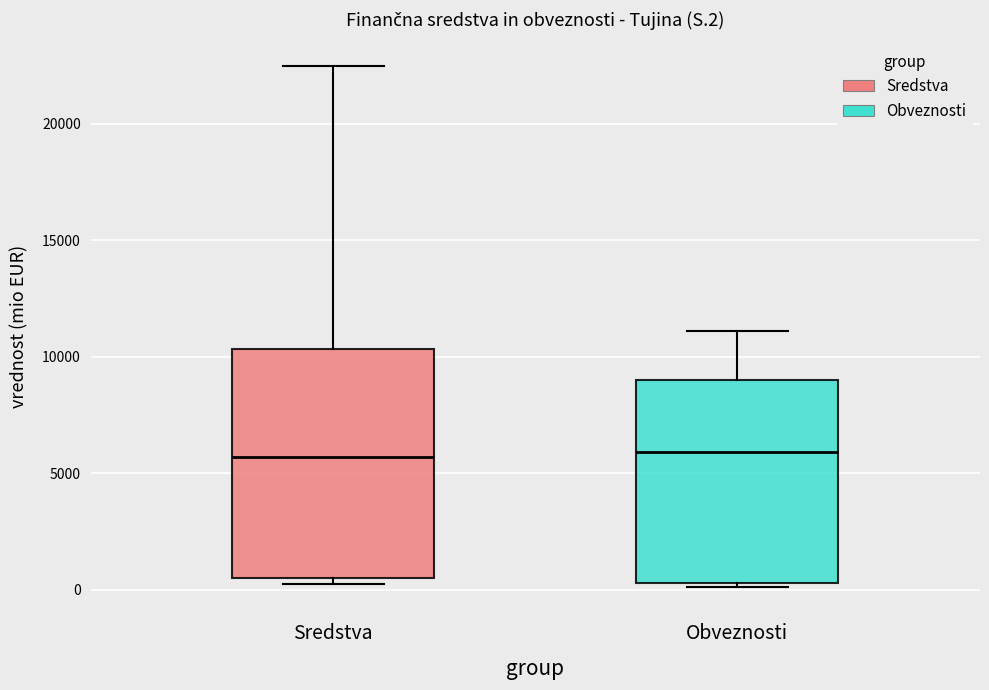

Which box is the tallest, from its lower edge to its upper edge?

Sredstva